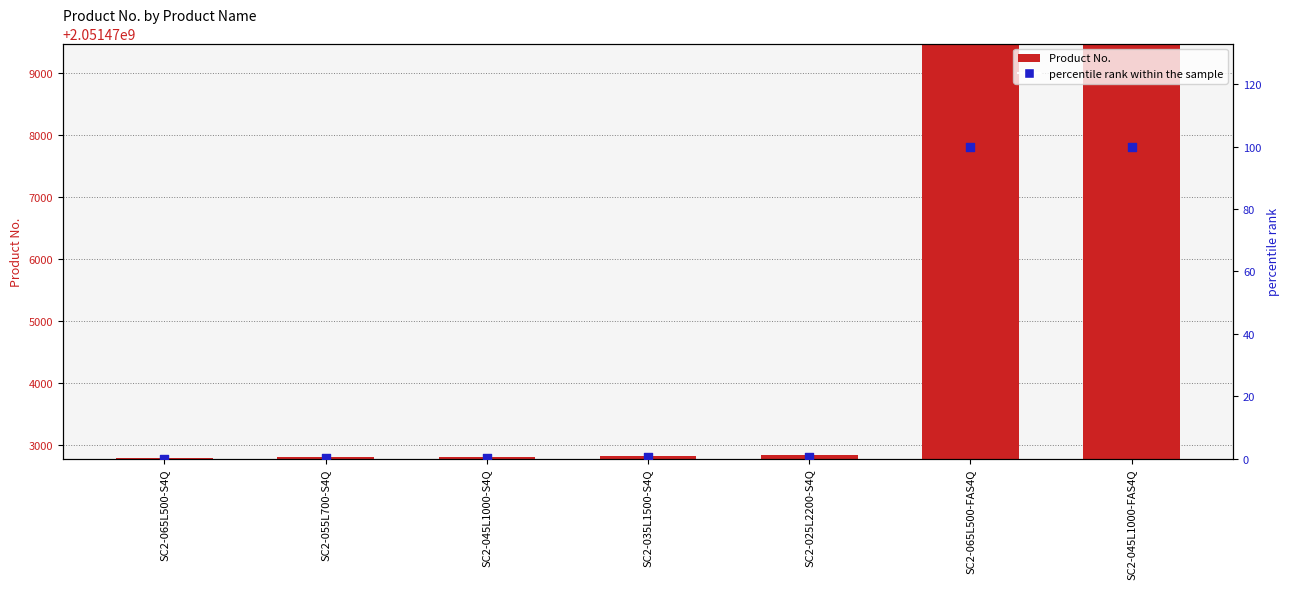

Which series contains the highest Y value?

Product No.